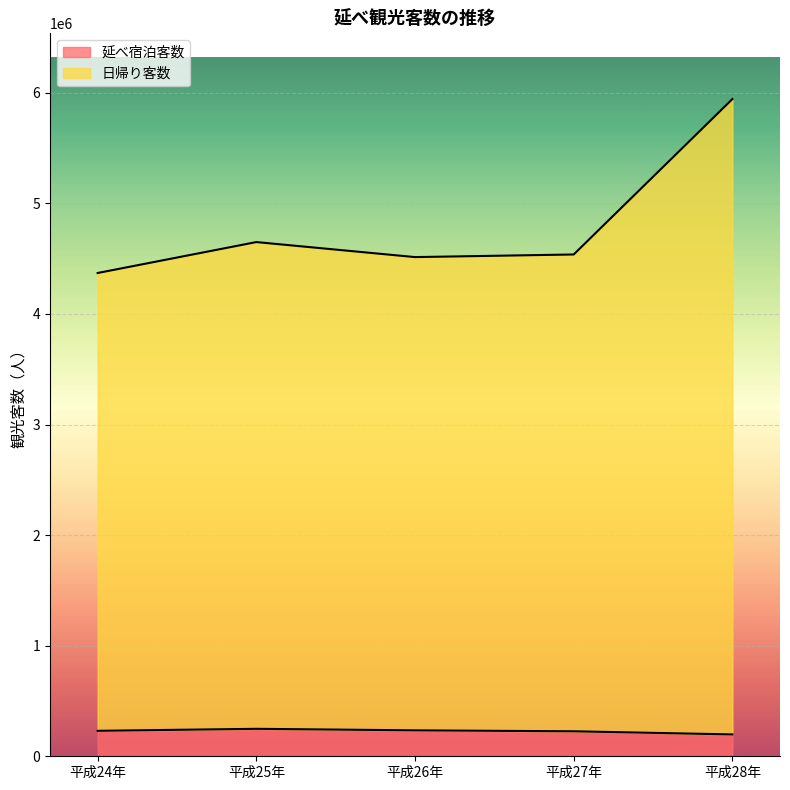

Between 平成24年 and 平成28年, which is larger?

平成24年